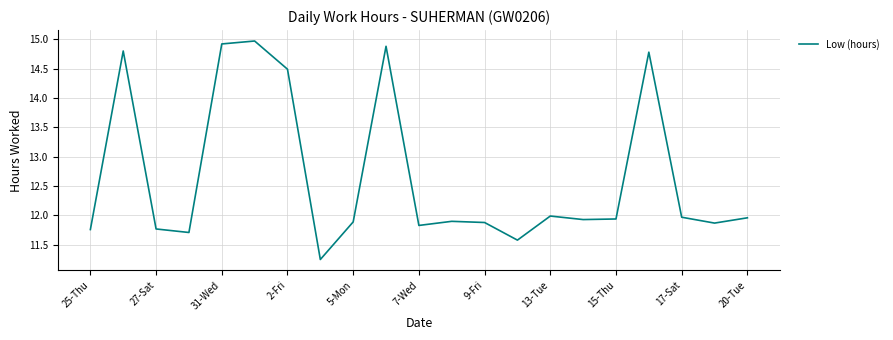

What is the difference between the maximum and minimum values?

3.7